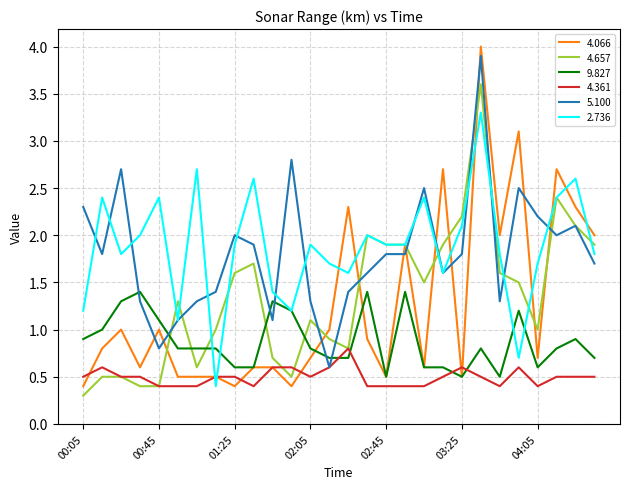

After their last crossing, which series has the higher values: 4.657 or 9.827?

4.657